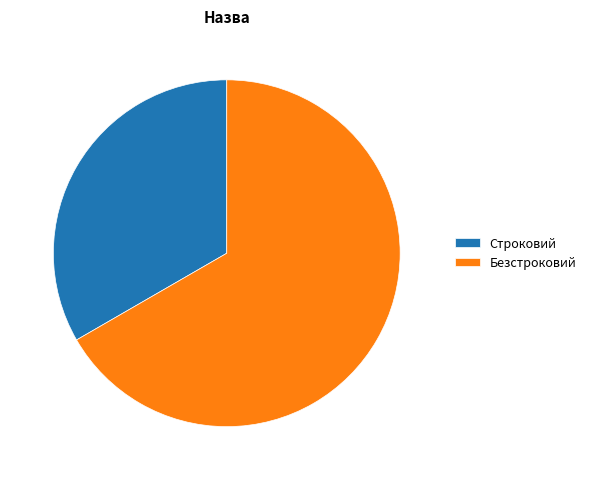

Approximately how many times larger is the value at Безстроковий compared to Строковий?

2.0